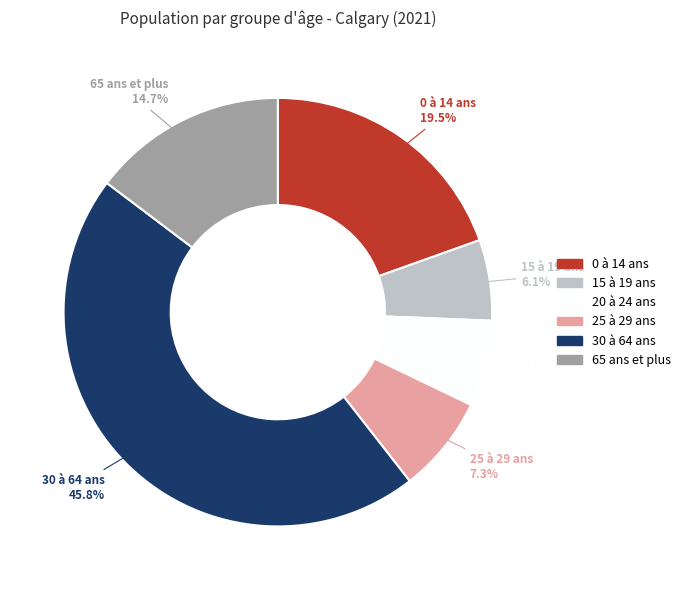

How many segments does this pie chart have?

6